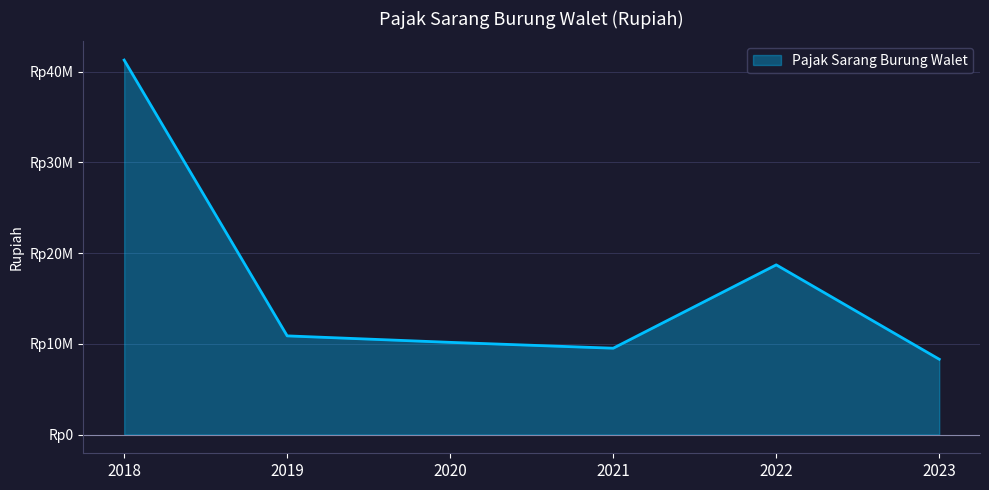

What is the greatest value displayed?

41263726